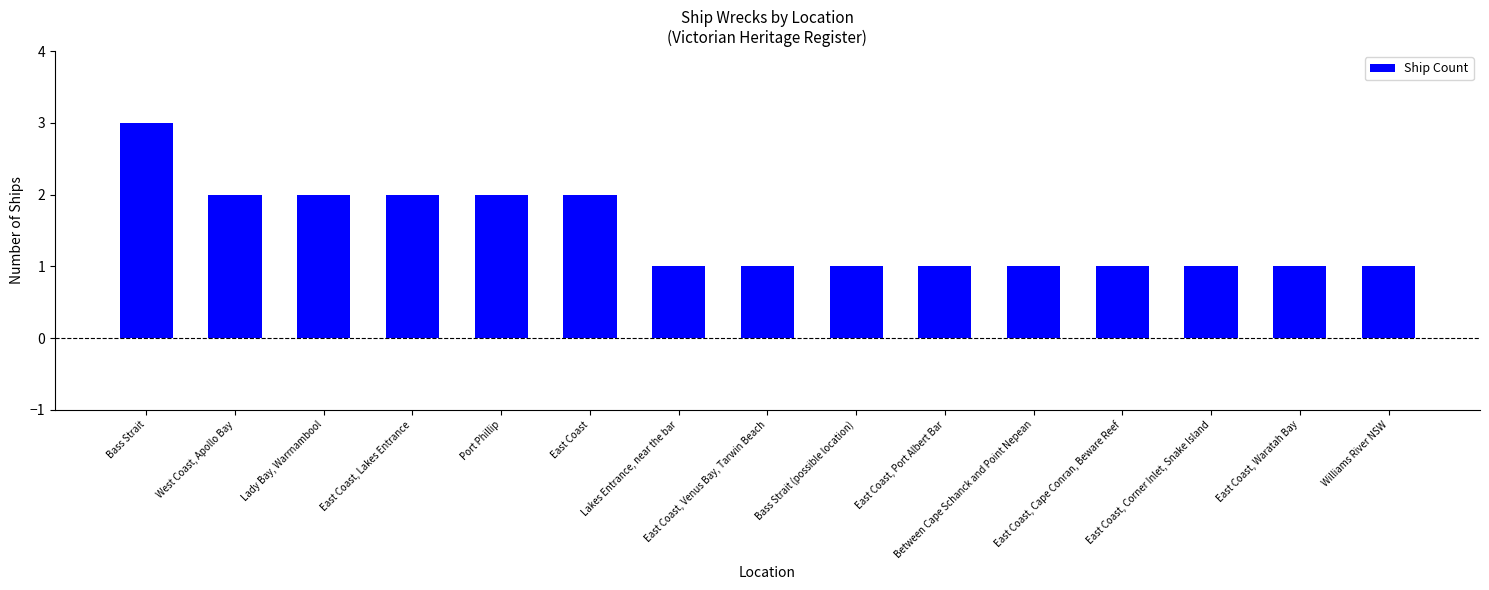

What is the greatest value displayed?

3